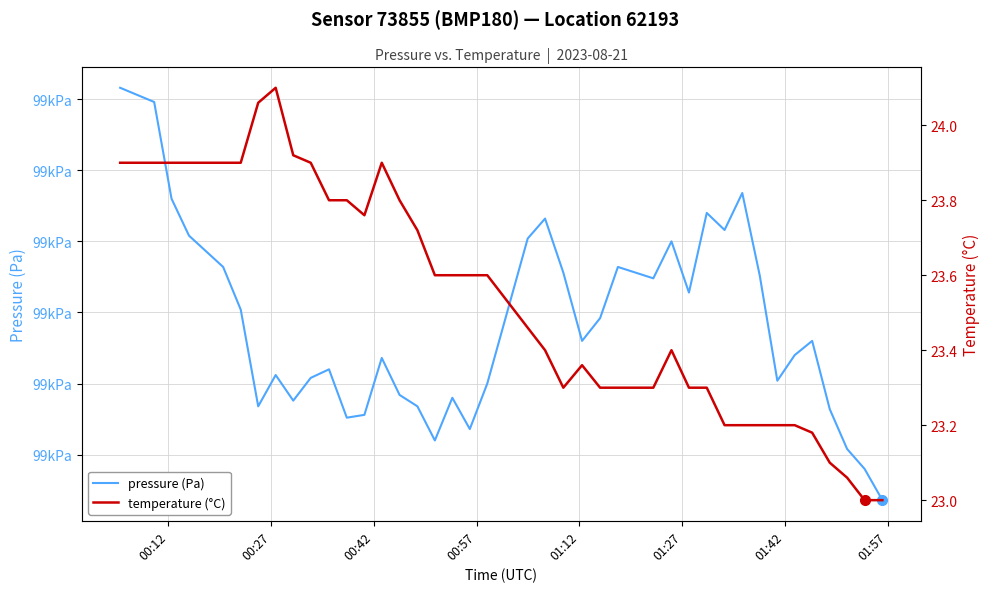

How many lines are shown in the chart?

2